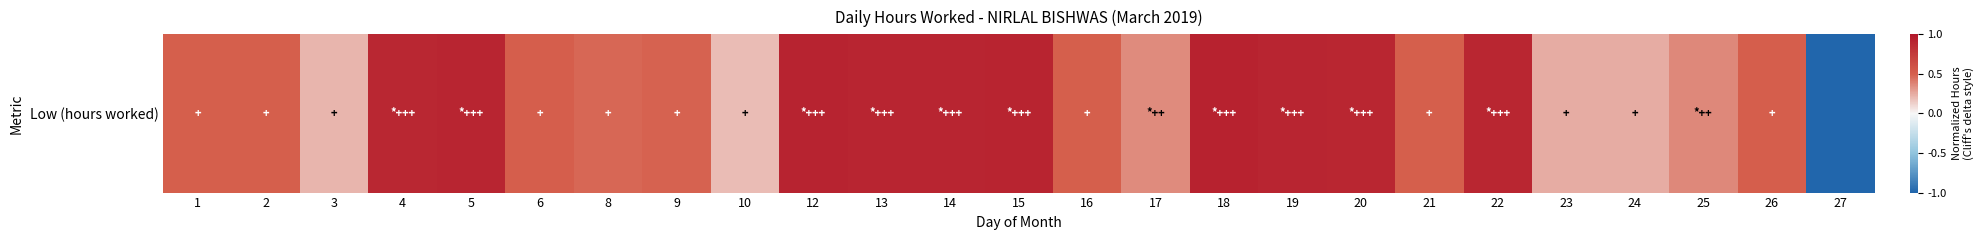

Reading left to right, list all the values displayed in this chart.

0.5	0.5	0.2	0.9	0.9	0.5	0.5	0.5	0.2	0.9	0.9	0.9	0.9	0.5	0.4	0.9	0.9	0.9	0.5	0.9	0.2	0.2	0.4	0.5	-1.0